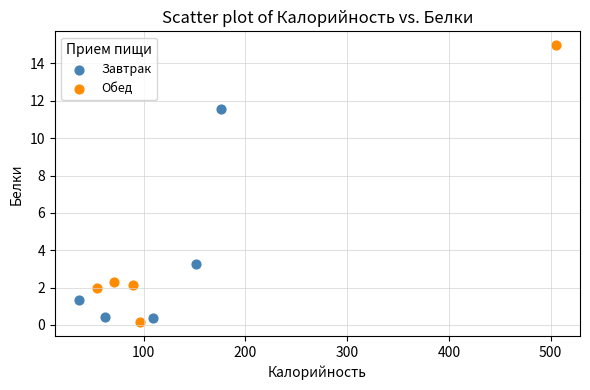

Which series has the widest spread of Y values?

Обед